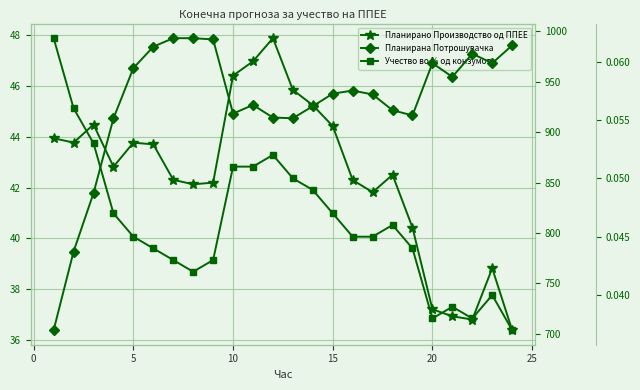

How many lines are shown in the chart?

3